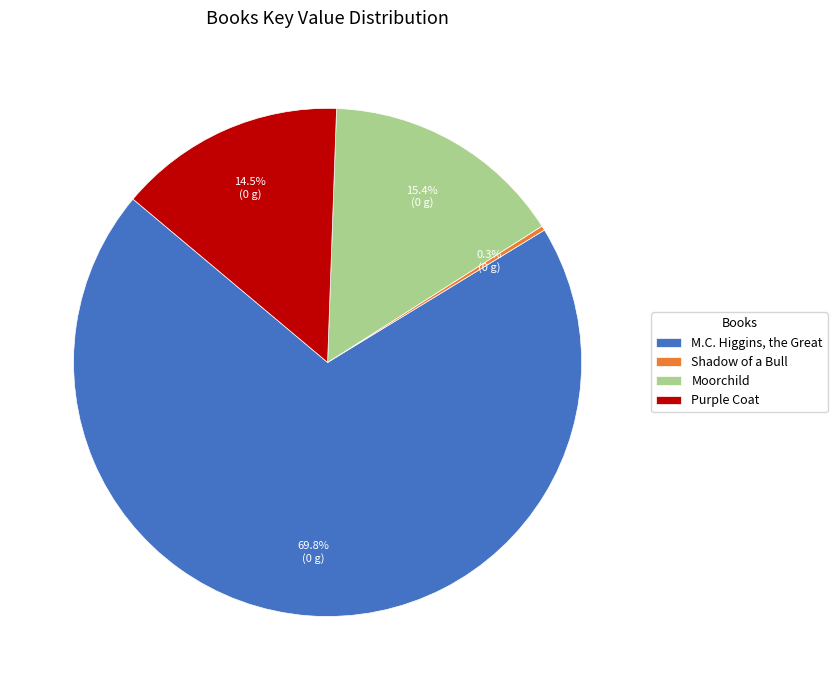

To the nearest percent, what percentage of the pie is Moorchild?

15%